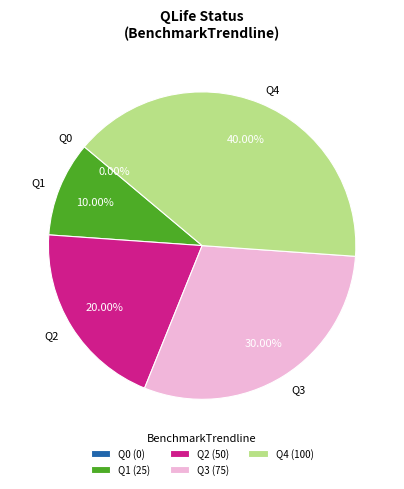

Is the sum of Q1 and Q2 greater than half?

No